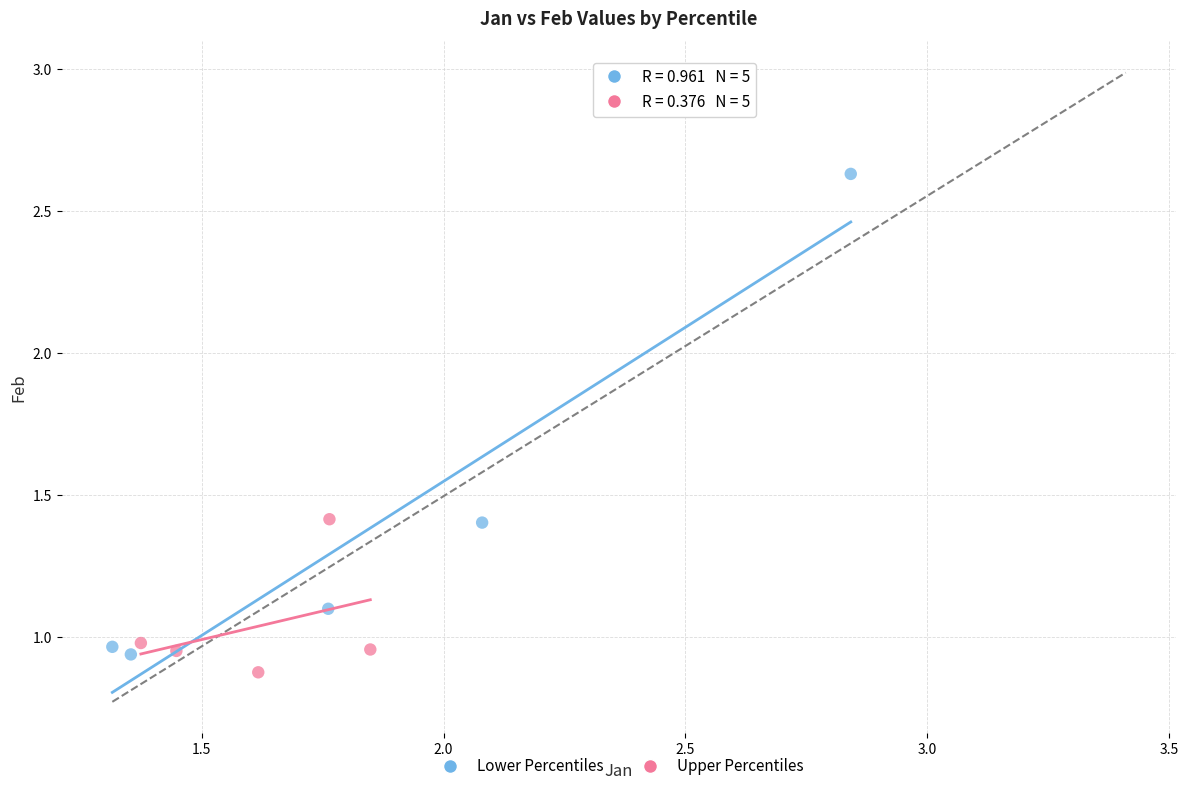

What are all the series names shown in the legend?

Lower Percentiles, Upper Percentiles